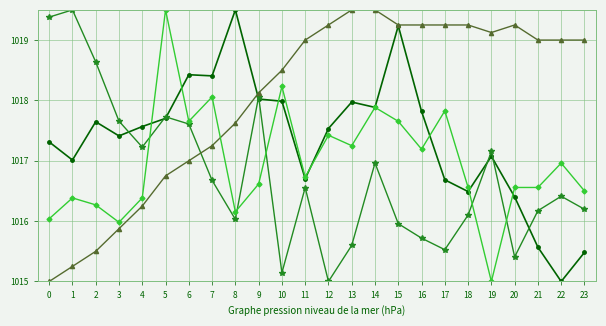

What is the difference between the highest and lowest values at 22?

4.0